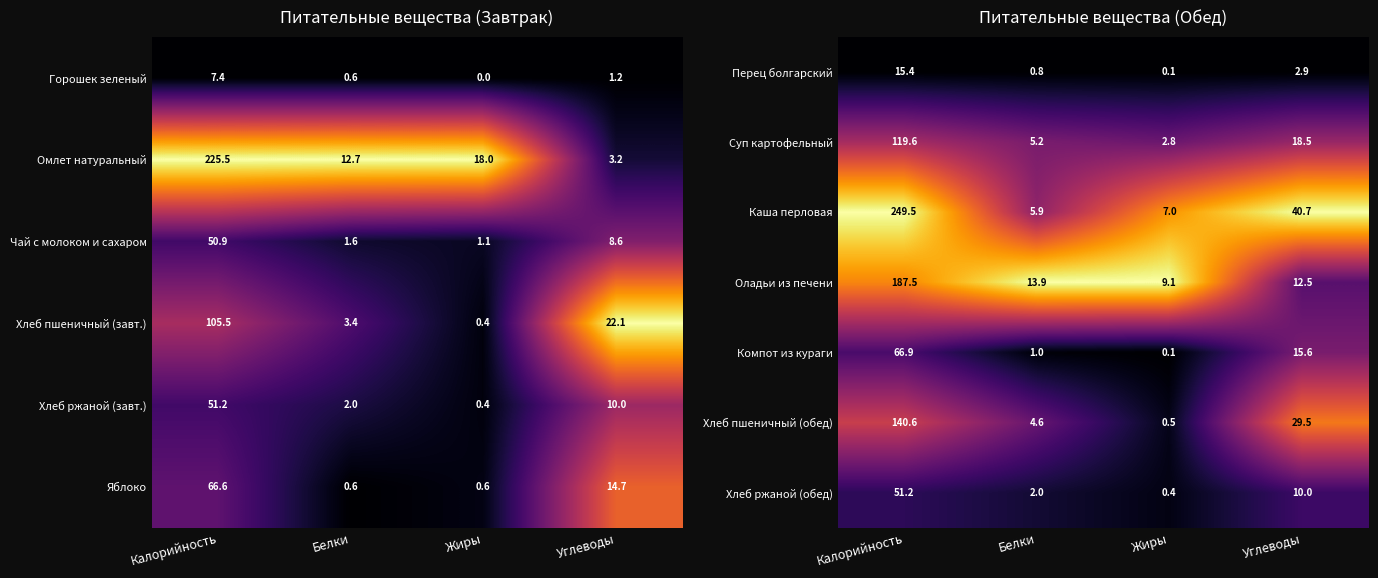

At how many categories does at least one series exceed 0?

4